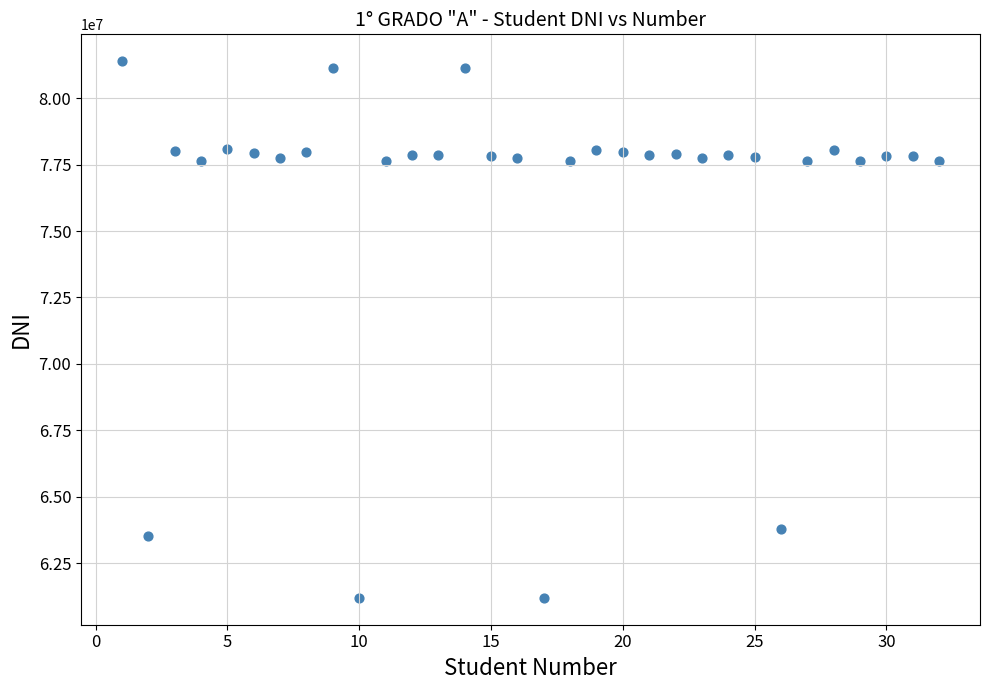

What is the range of X values (max minus min)?

31